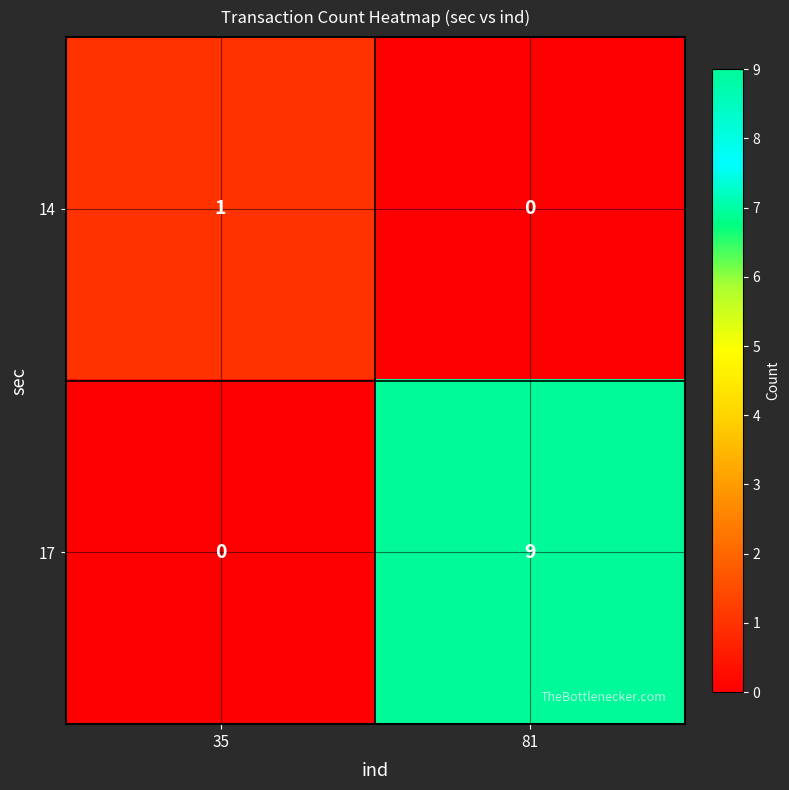

Which category has the highest value in the 17 series?

81